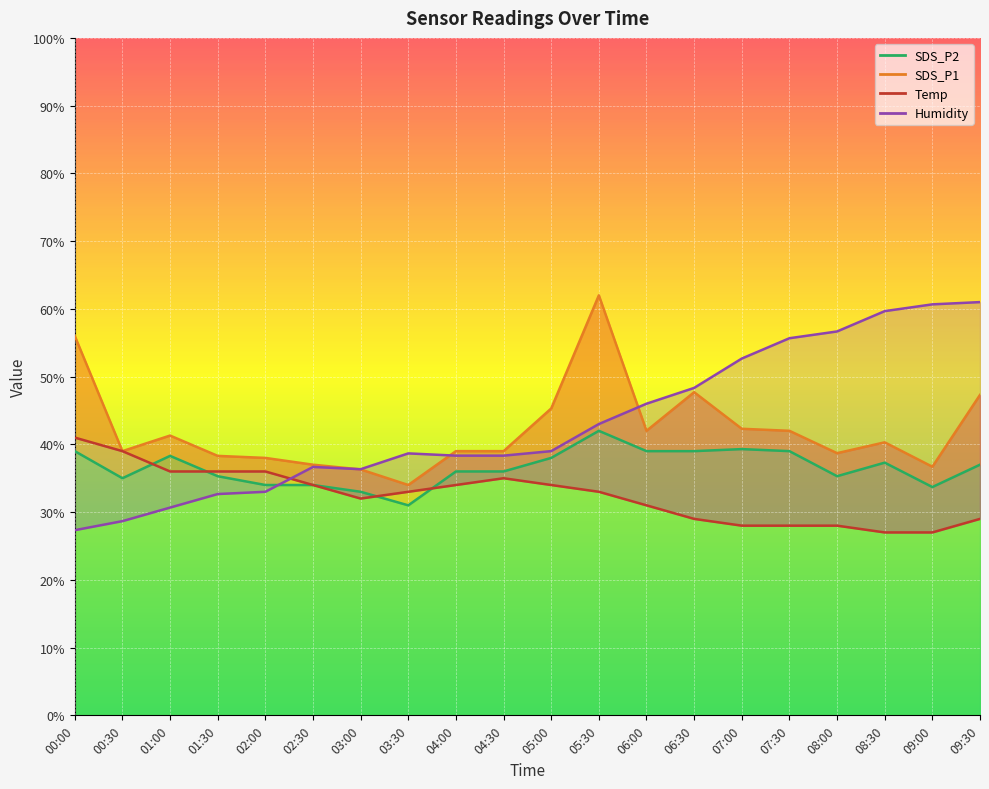

How many values in the Humidity series exceed 38?

13